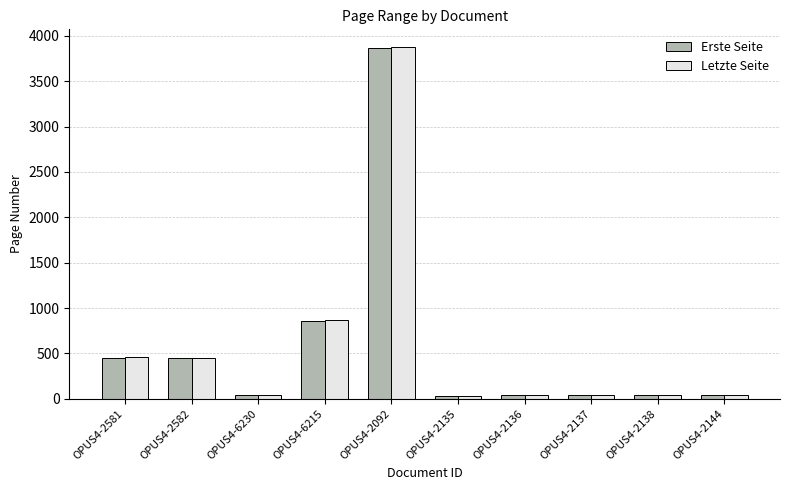

How many bars are there in total?

20